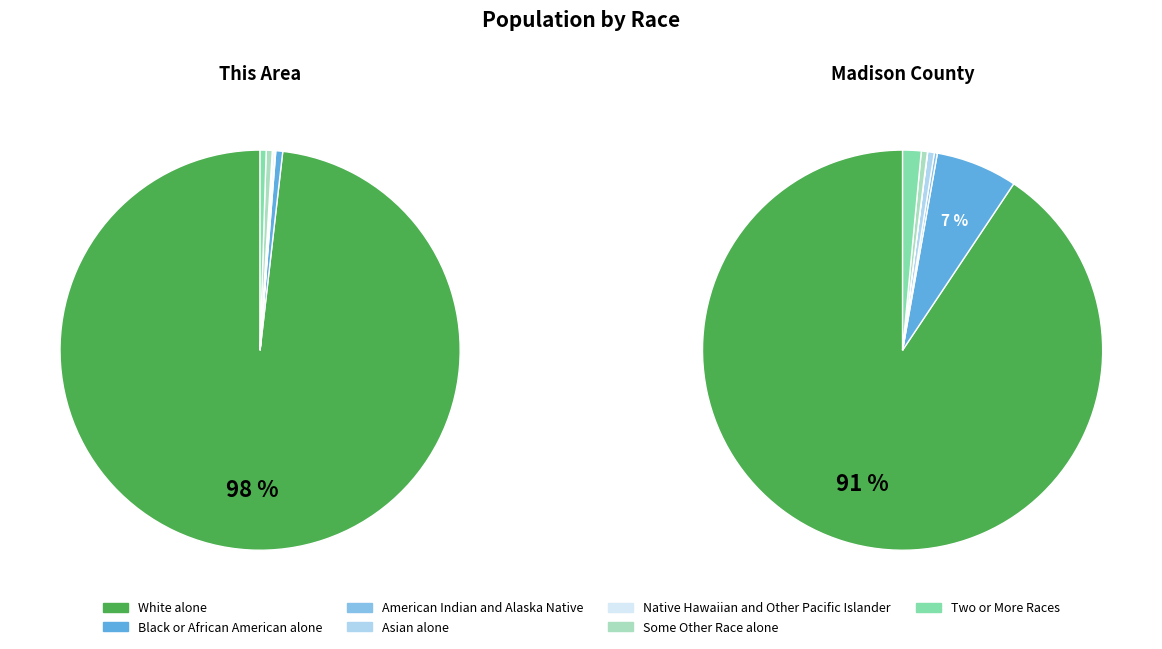

What is the smallest slice in the pie chart?

American Indian and Alaska Native